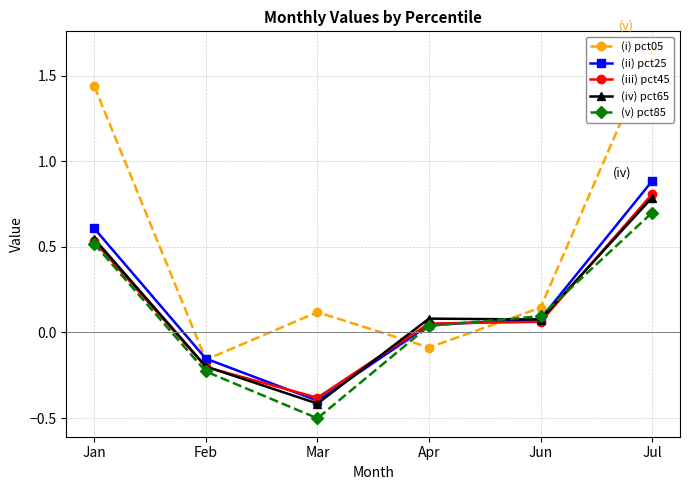

At which category is the sum across all series the highest?

Jul